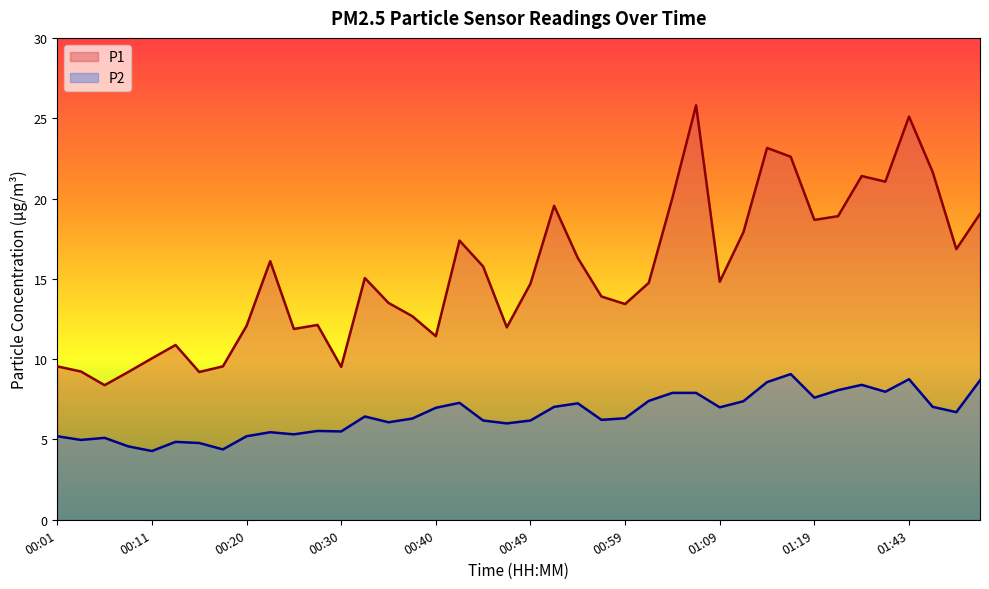

The value of P2 at 00:49 is 6.2. True or false?

True